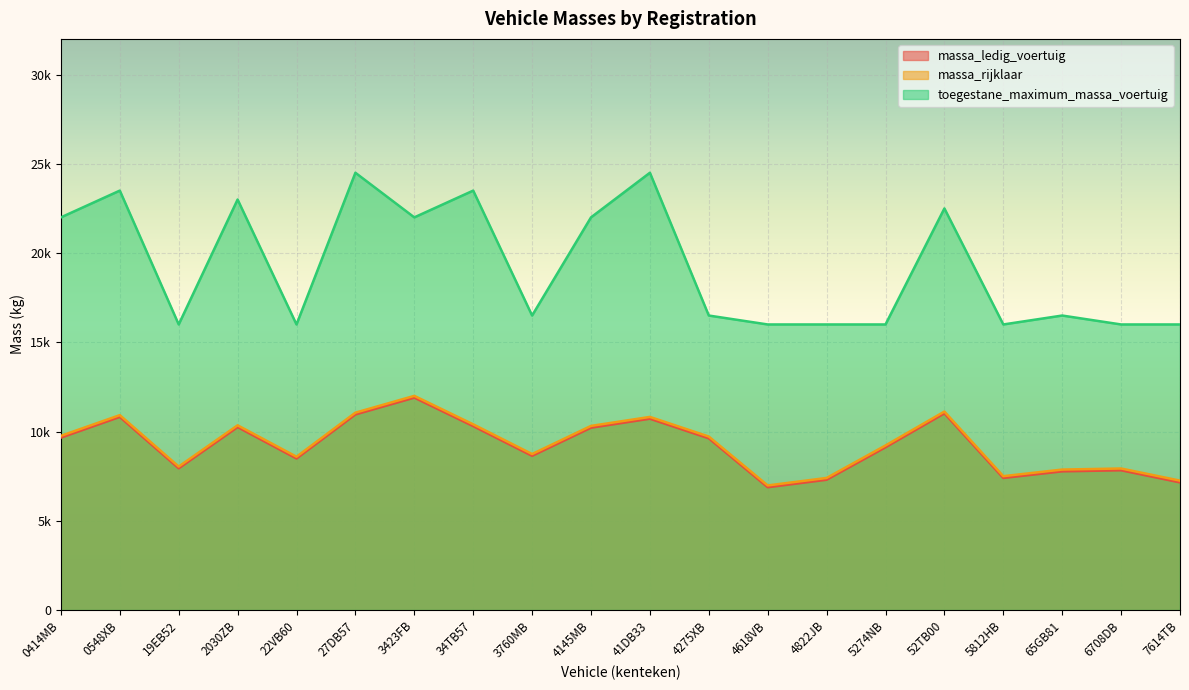

Between 3423FB and 4145MB, which series saw the biggest shift?

massa_ledig_voertuig